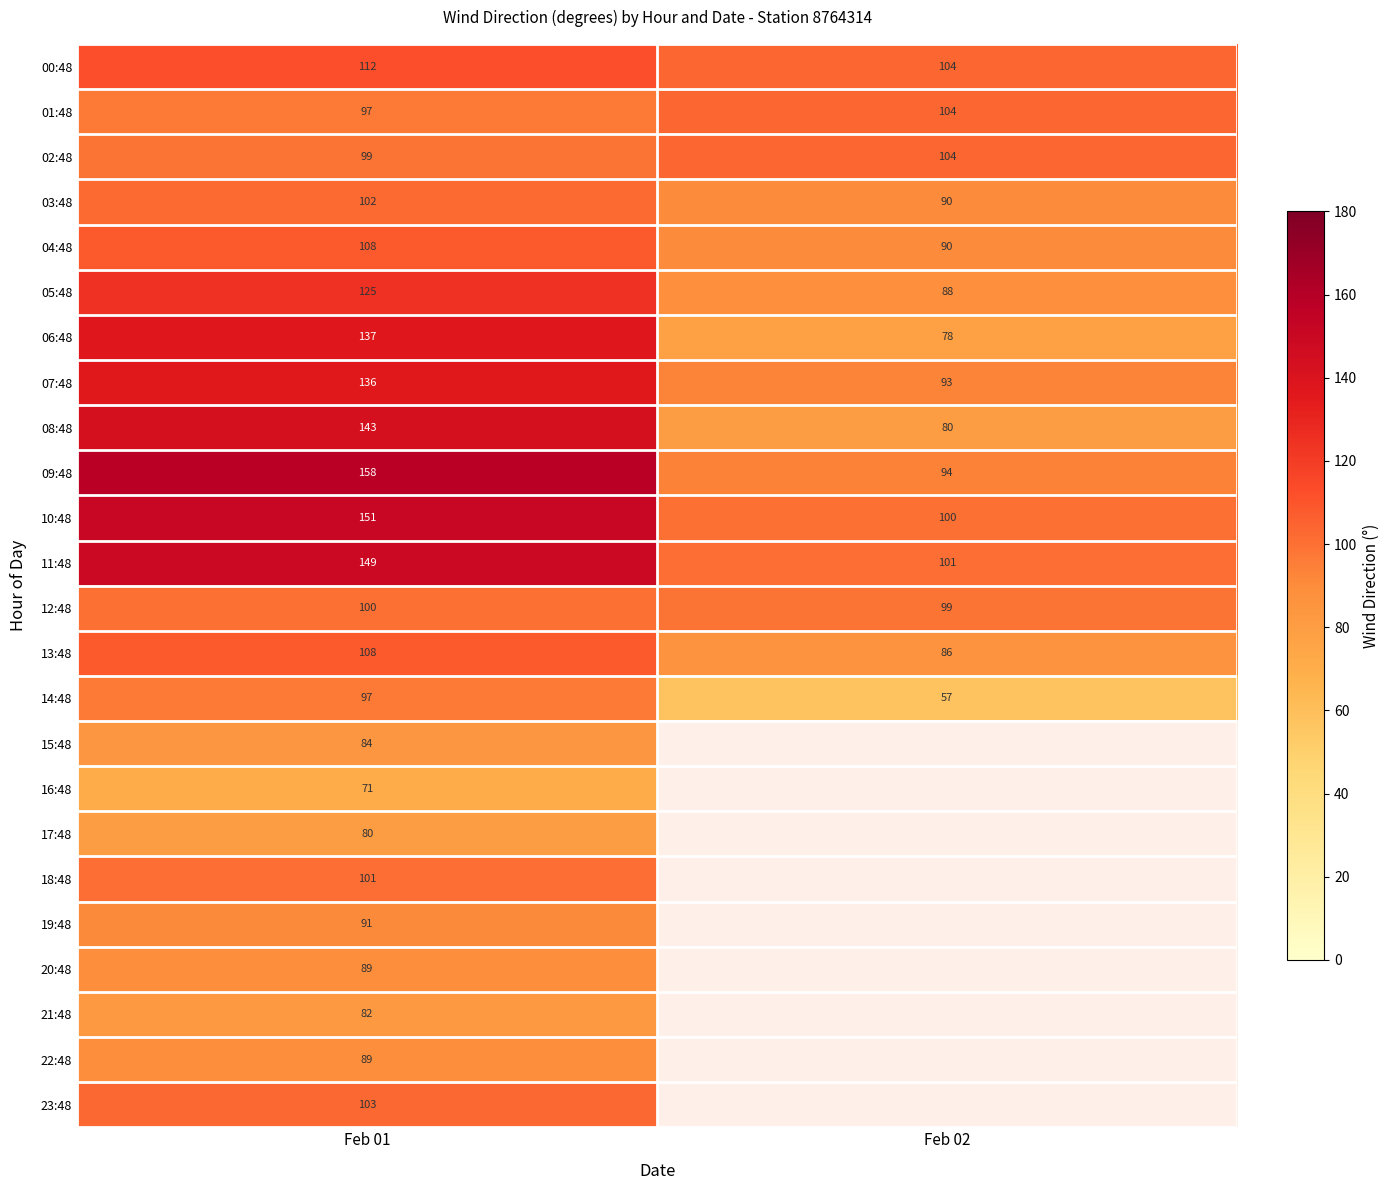

What is the sum of all 10:48 values?

251